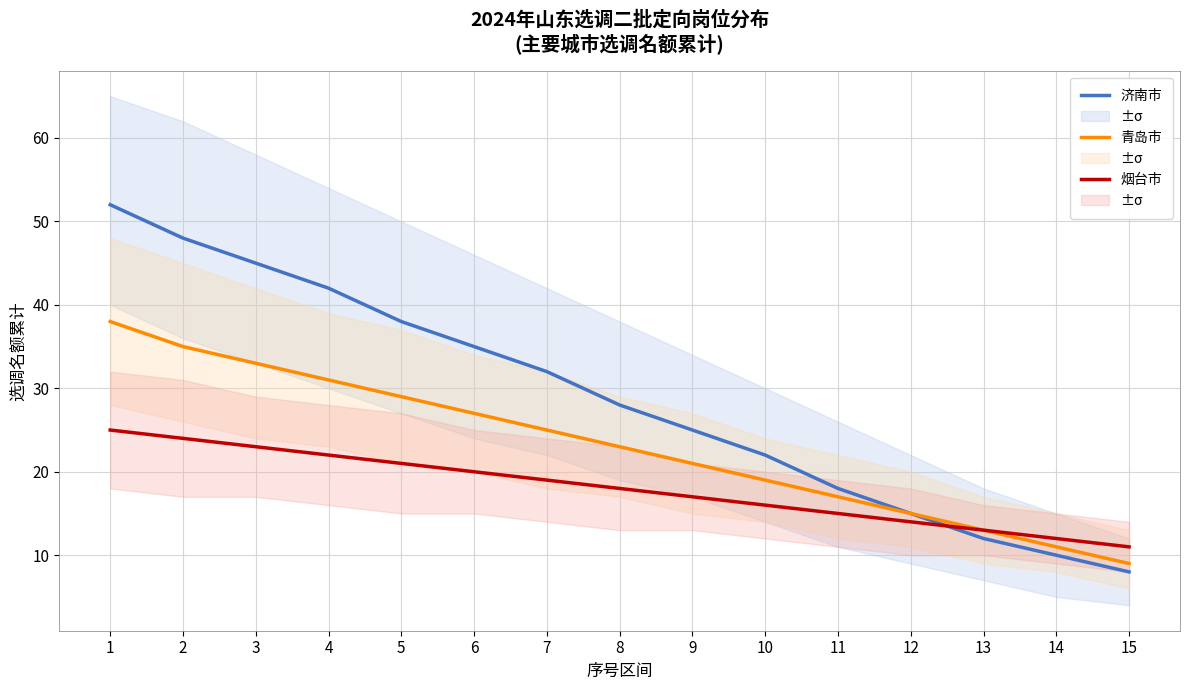

Which series changed the most between 5 and 13?

济南市